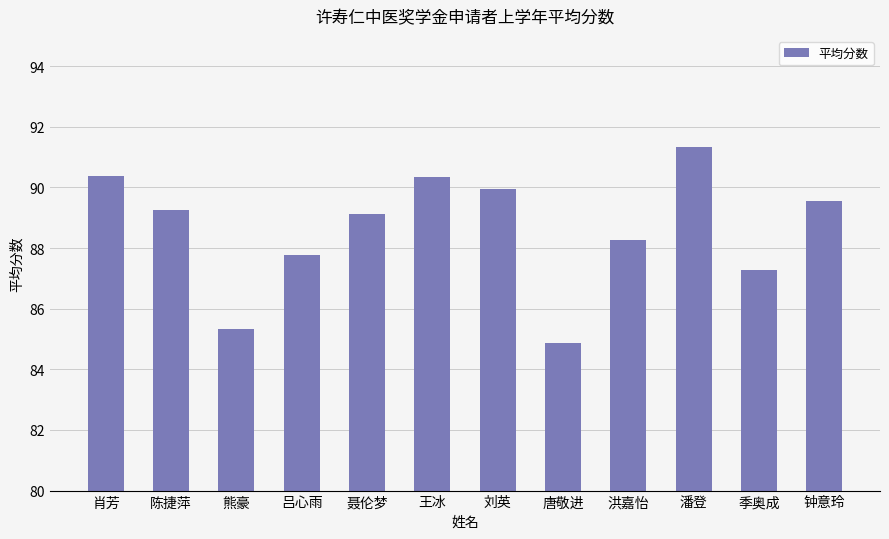

Where does the data first go above 89?

肖芳